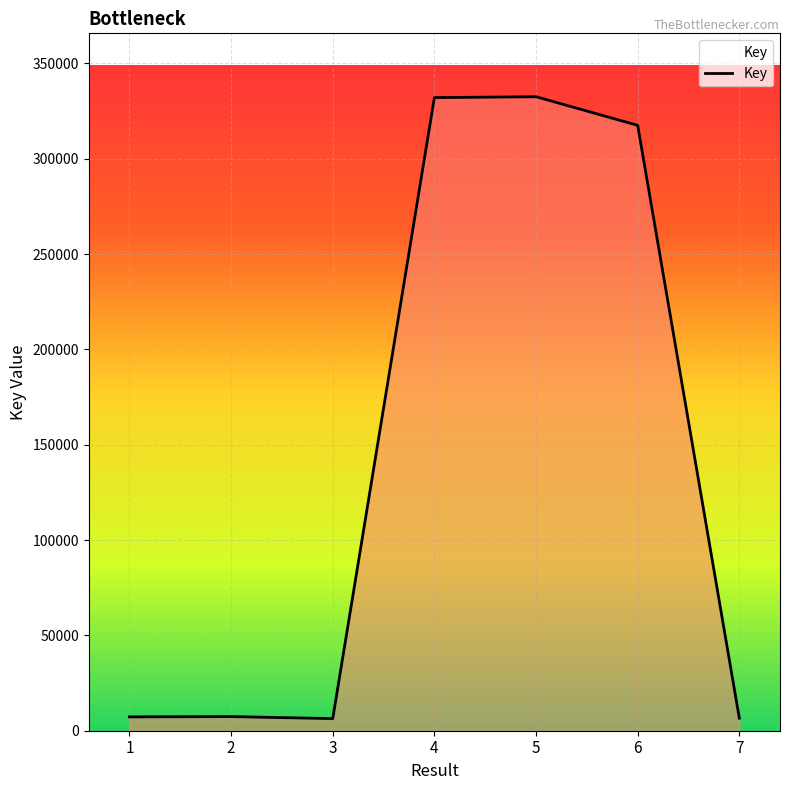

What is the maximum value shown in the chart?

332493